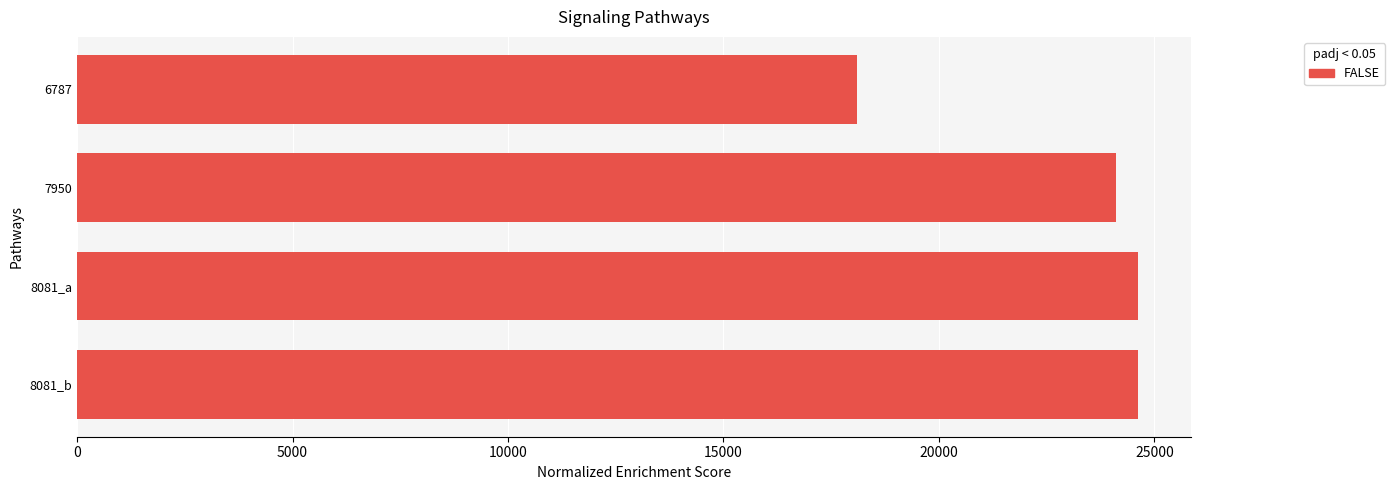

What is the average value?

22857